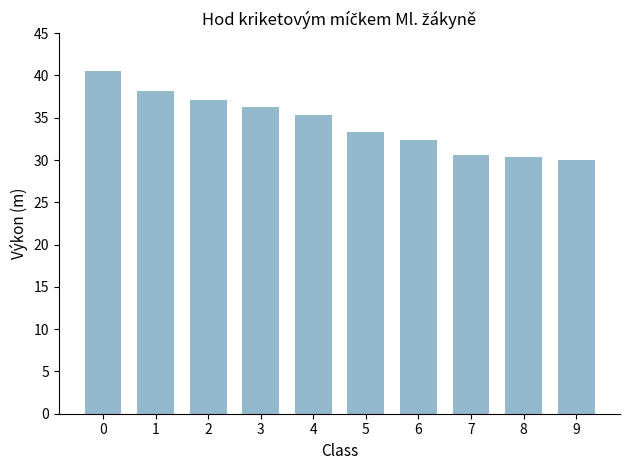

What is the change in value from 4 to 8?

-5.0